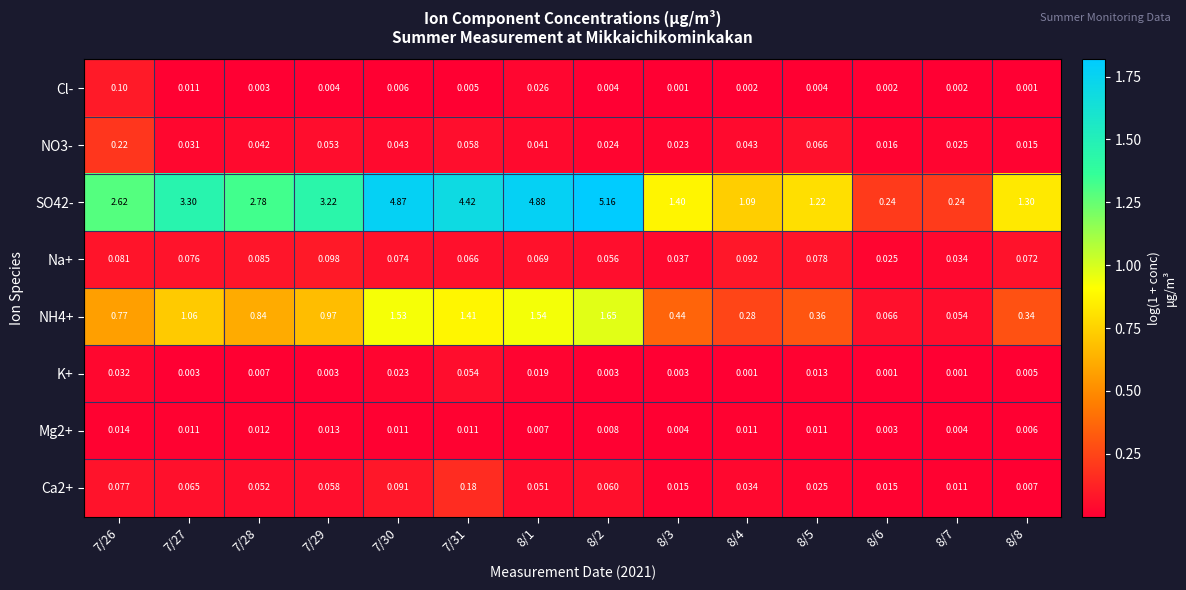

What is the total value across all series at 8/7?

0.3